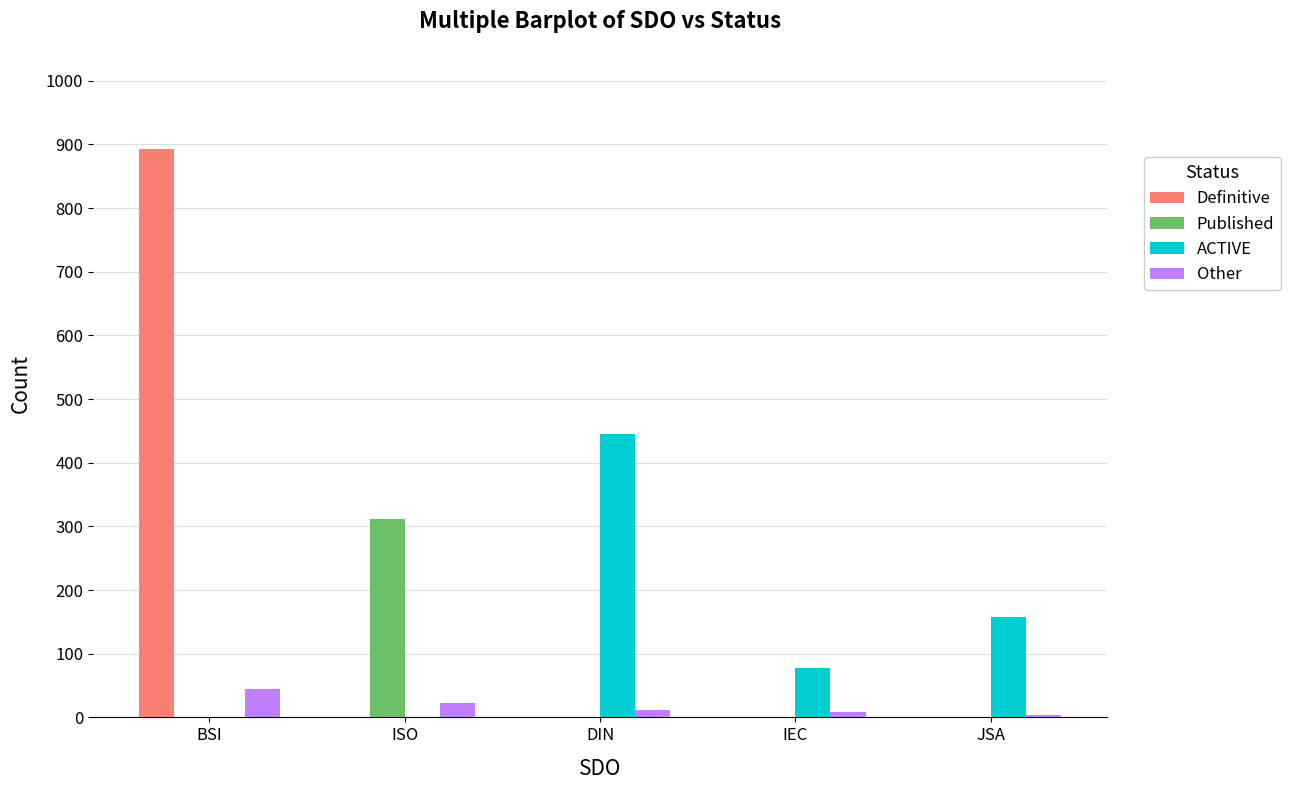

Which series changed the most between ISO and JSA?

Published